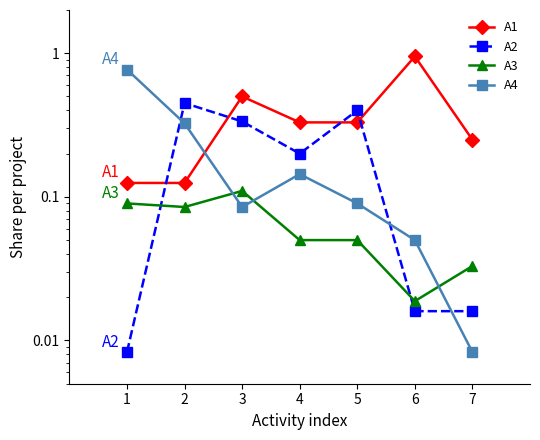

At 6, list the series in order from smallest to largest.

A2, A3, A4, A1